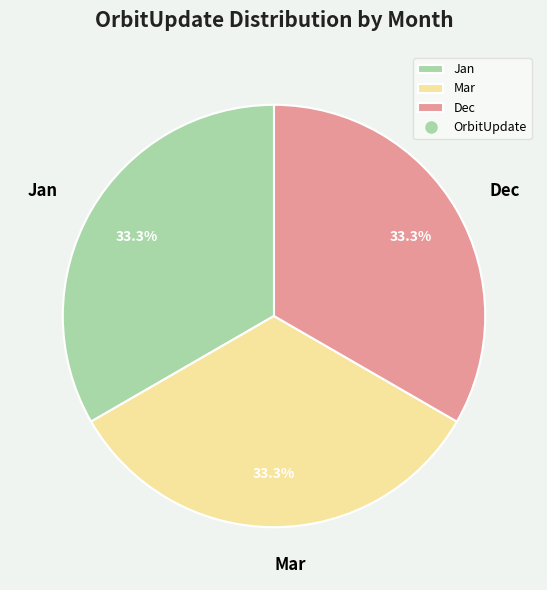

Is the sum of Mar and Dec greater than half?

Yes